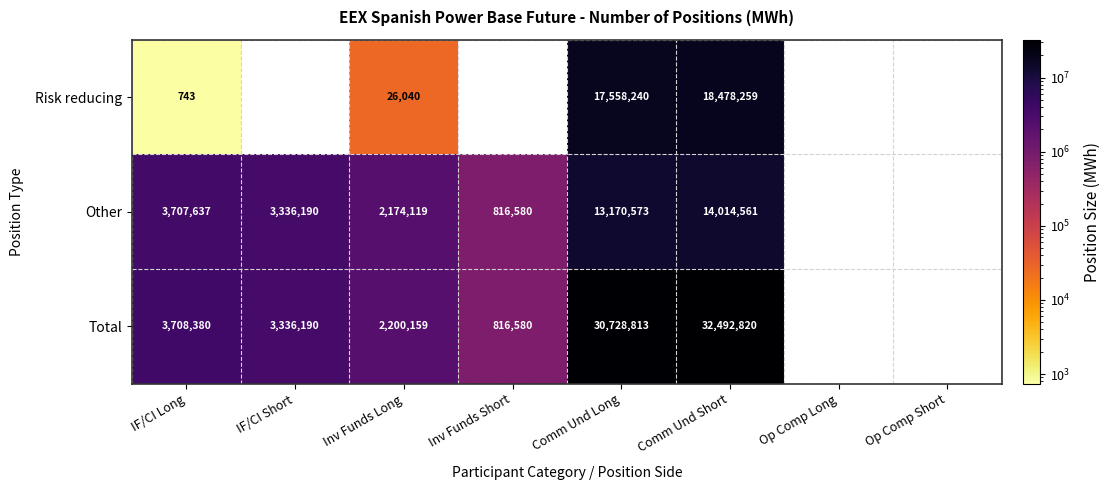

At which category is the sum across all series the highest?

Comm Und Short